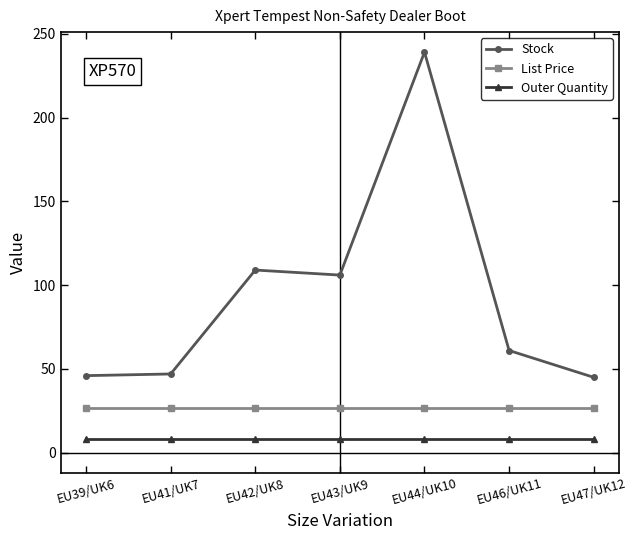

Where is Stock nearest to the value 142?

EU42/UK8